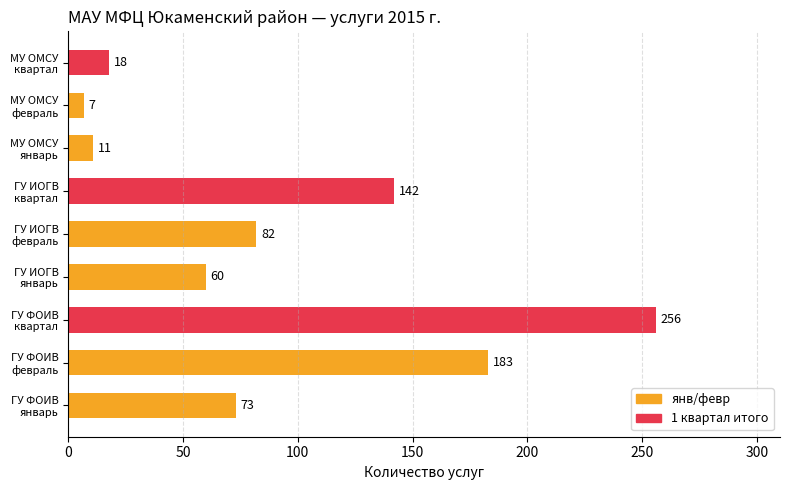

Rank the categories by value from lowest to highest.

МУ ОМСУ
февраль, МУ ОМСУ
январь, МУ ОМСУ
квартал, ГУ ИОГВ
январь, ГУ ФОИВ
январь, ГУ ИОГВ
февраль, ГУ ИОГВ
квартал, ГУ ФОИВ
февраль, ГУ ФОИВ
квартал